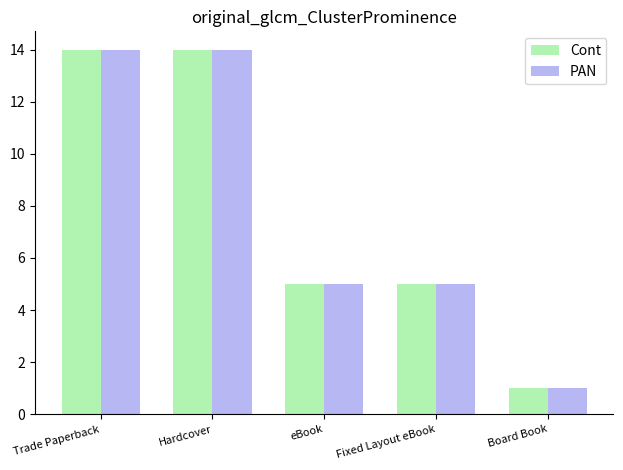

At how many categories does at least one series exceed 10?

2